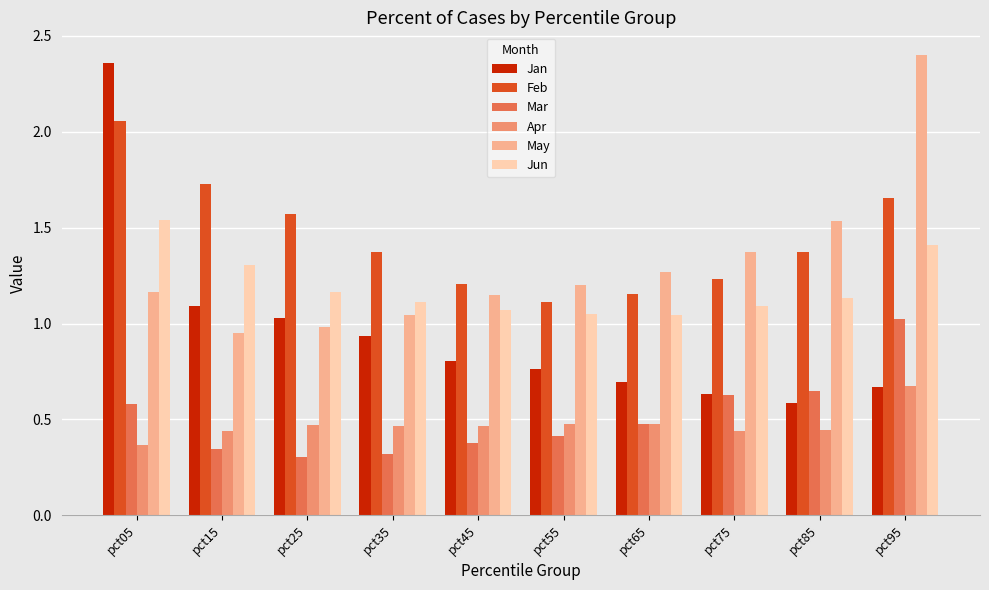

Which category has the highest value across all series?

pct95